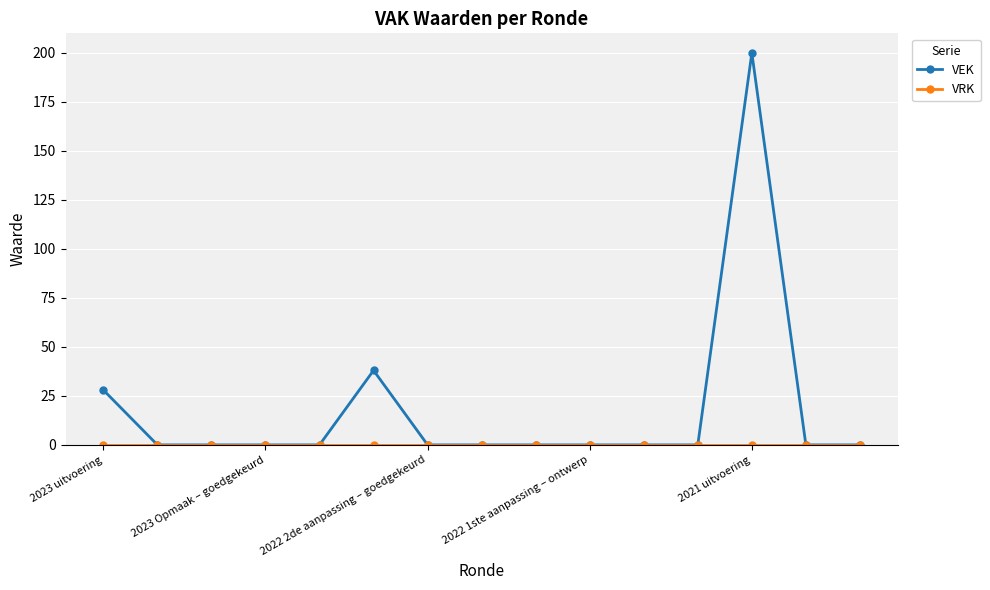

Which series has the largest total across all categories?

VEK